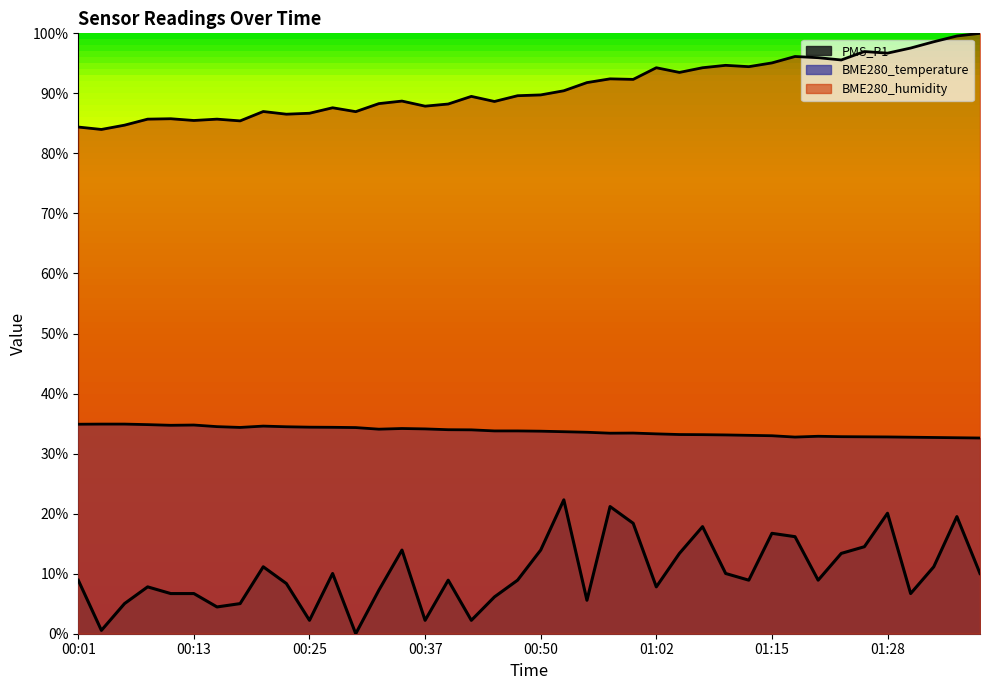

The value of BME280_humidity at 01:04 is 0.9. True or false?

True